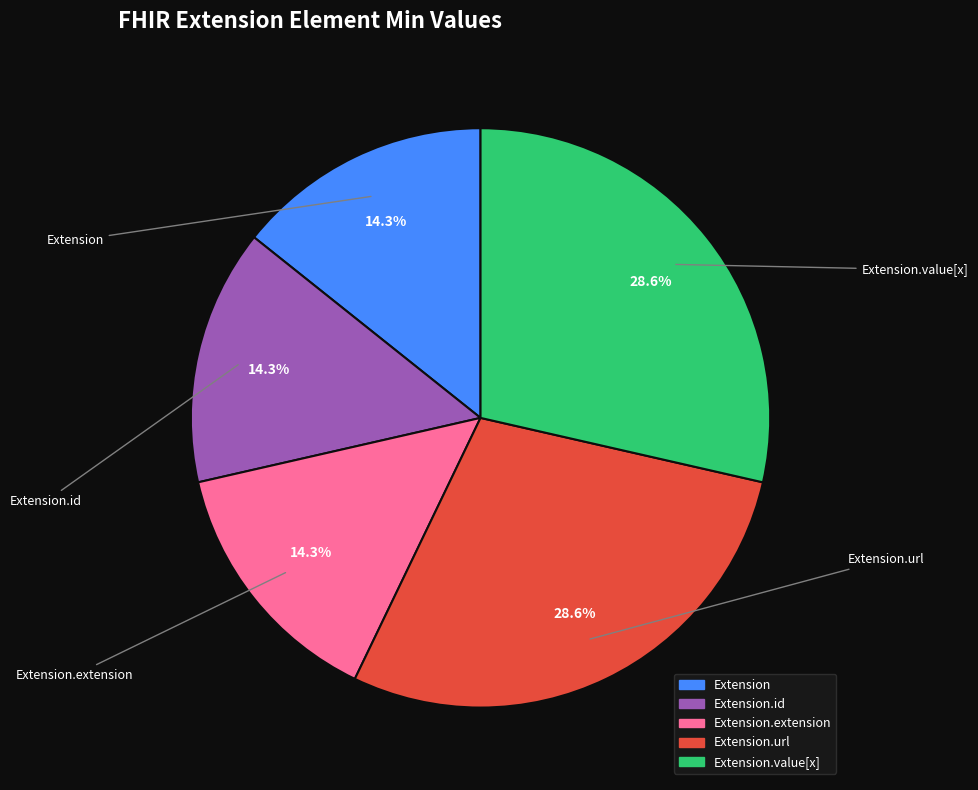

To the nearest percent, what is the average slice percentage?

20%